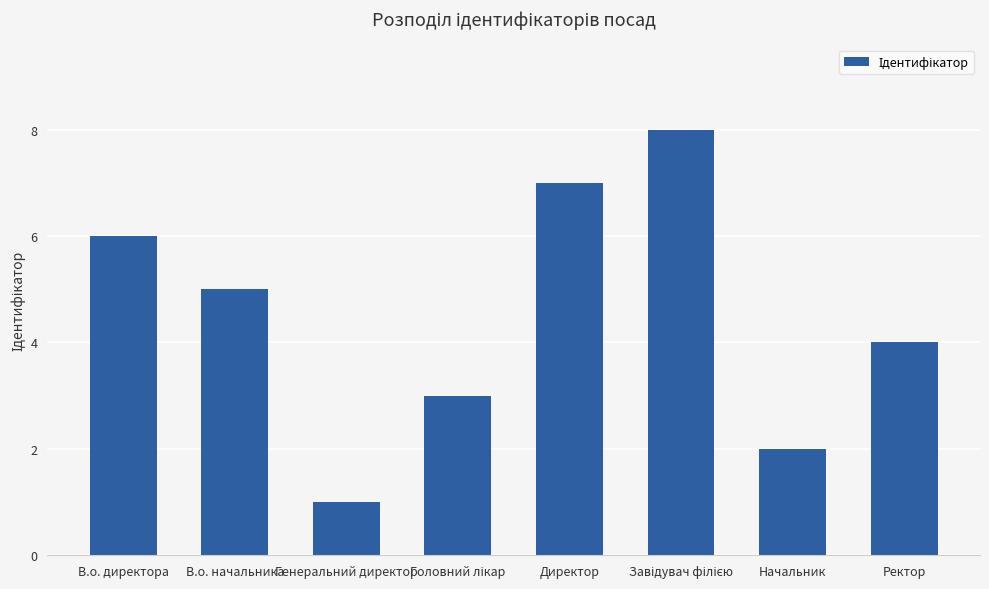

The chart shows a value of 4 at Ректор. True or false?

True